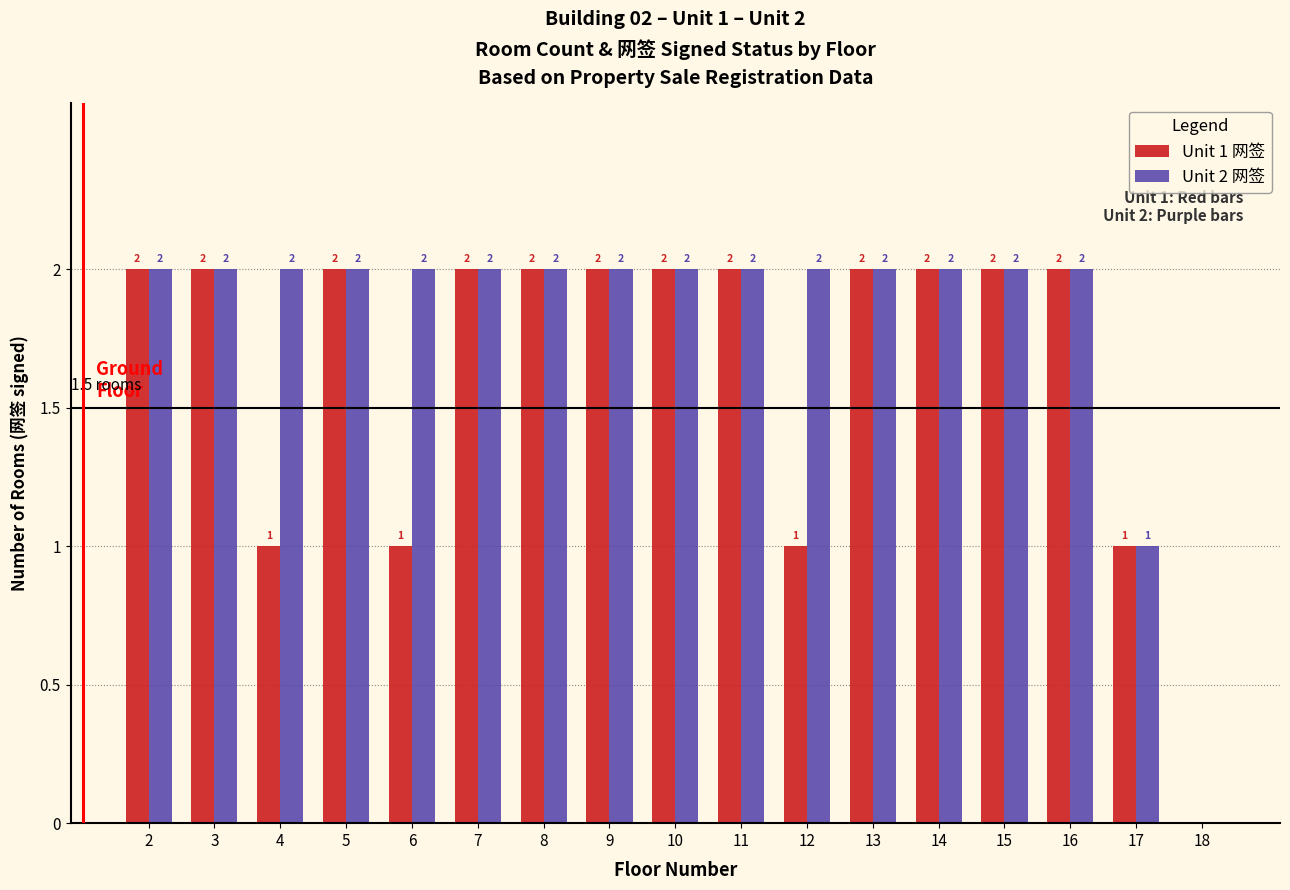

Reading right to left, list all the values displayed in this chart.

Unit 1 网签: 18=0	17=1	16=2	15=2	14=2	13=2	12=1	11=2	10=2	9=2	8=2	7=2	6=1	5=2	4=1	3=2	2=2
Unit 2 网签: 18=0	17=1	16=2	15=2	14=2	13=2	12=2	11=2	10=2	9=2	8=2	7=2	6=2	5=2	4=2	3=2	2=2